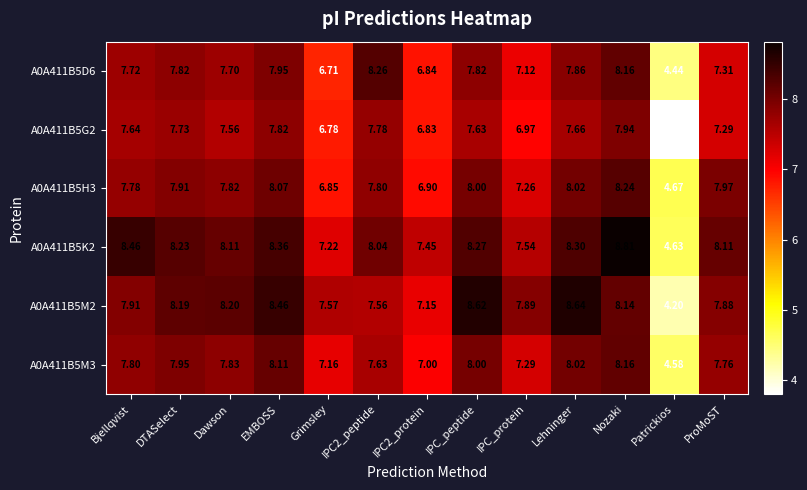

Which series changed the most between Dawson and IPC2_protein?

A0A411B5M2